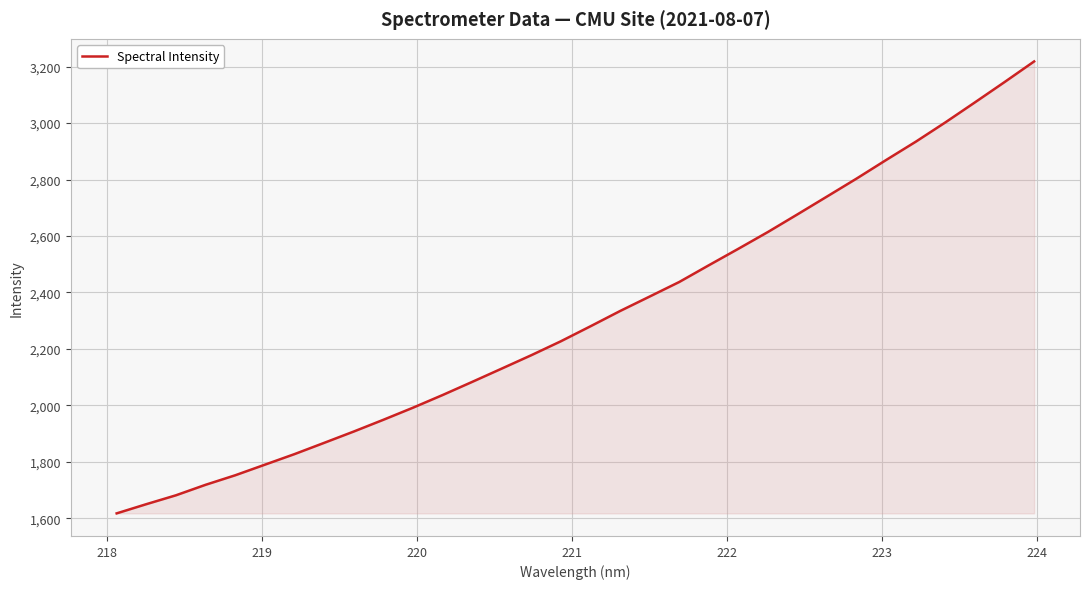

How many values exceed 2280?

16